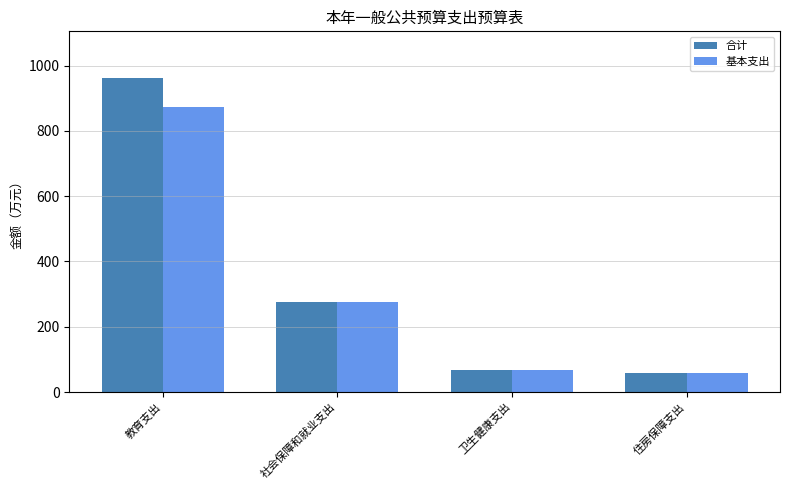

How many distinct data groups are displayed?

2